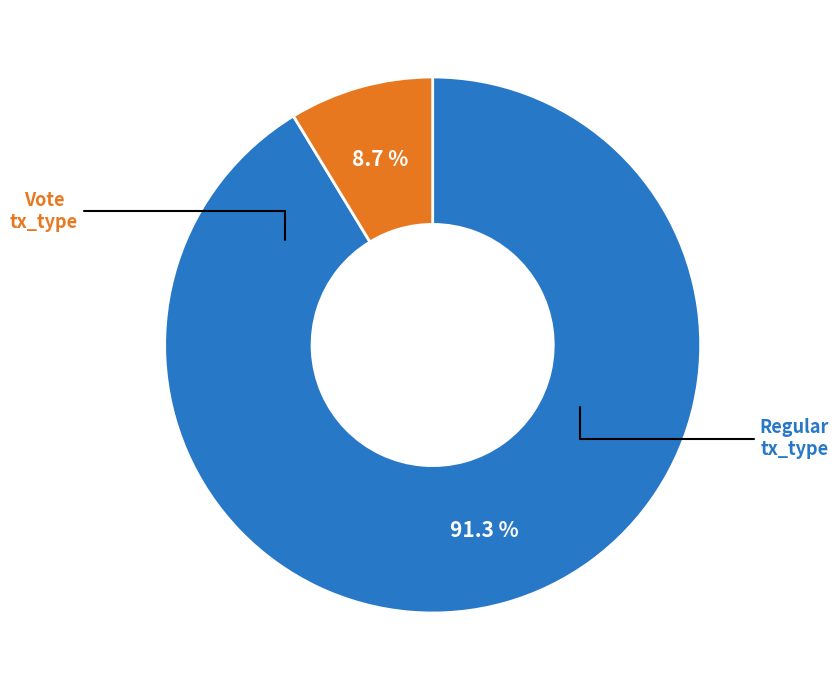

Count the number of slices in the pie.

2